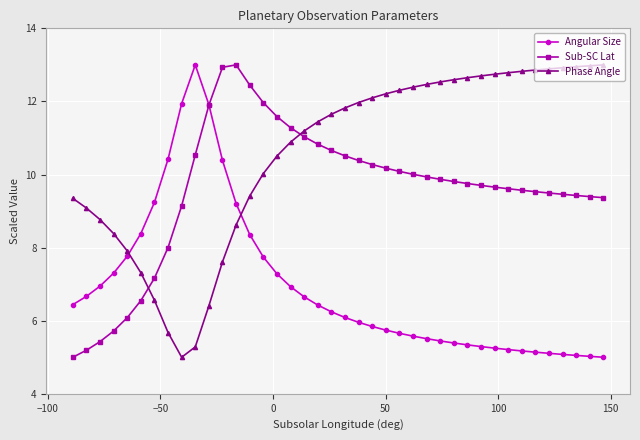

How many times do Angular Size and Phase Angle cross each other?

2